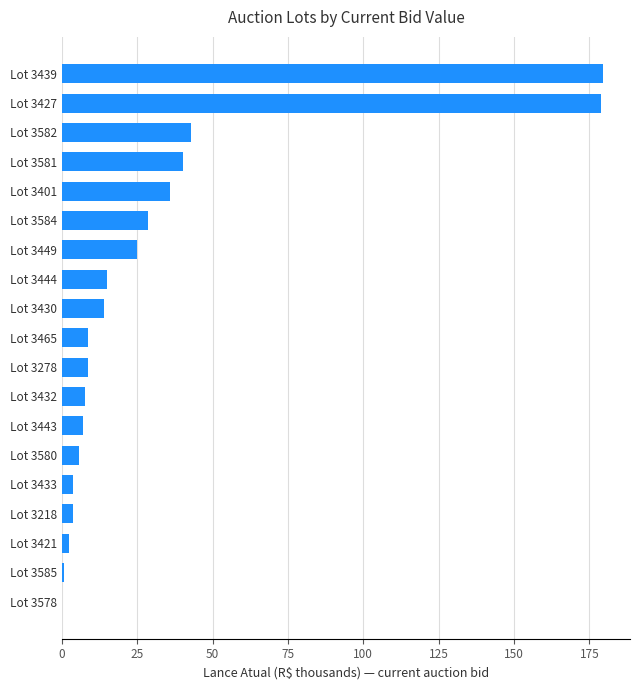

What is the greatest value displayed?

179.5